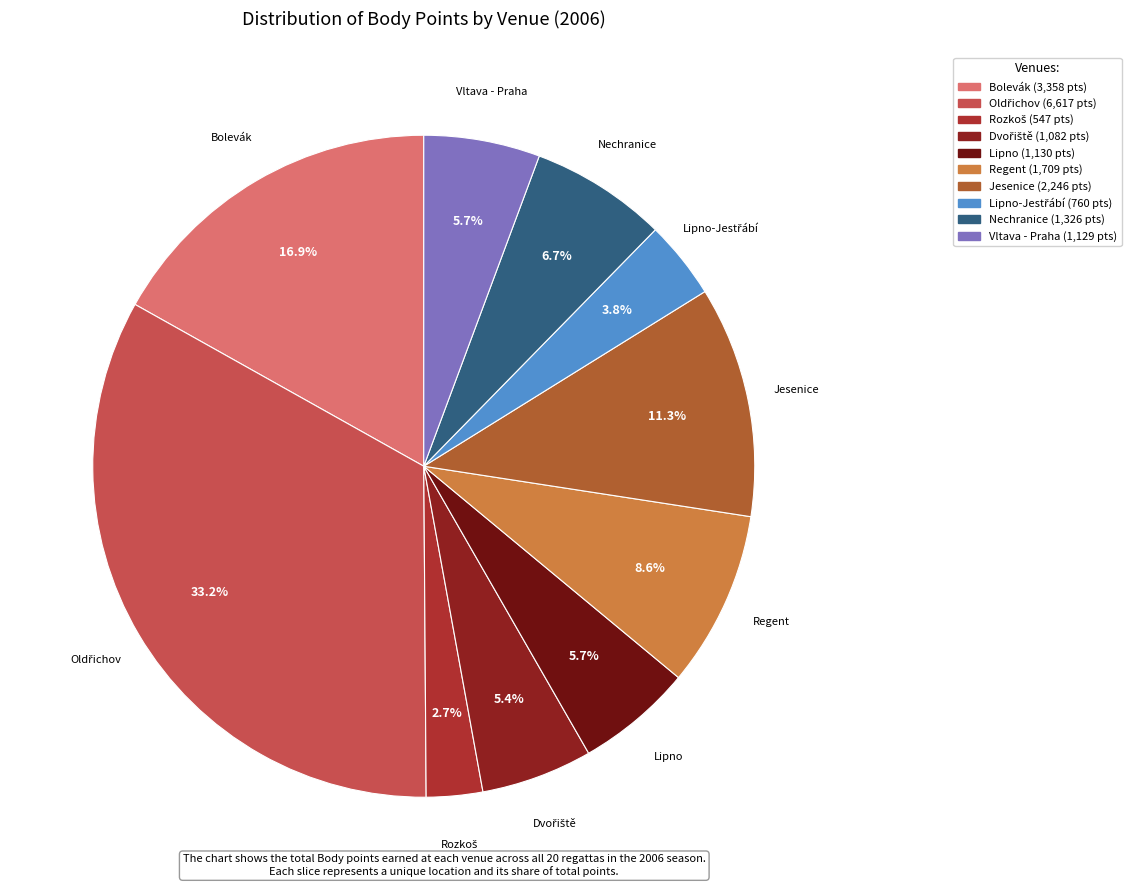

How many slices are in this pie chart?

10